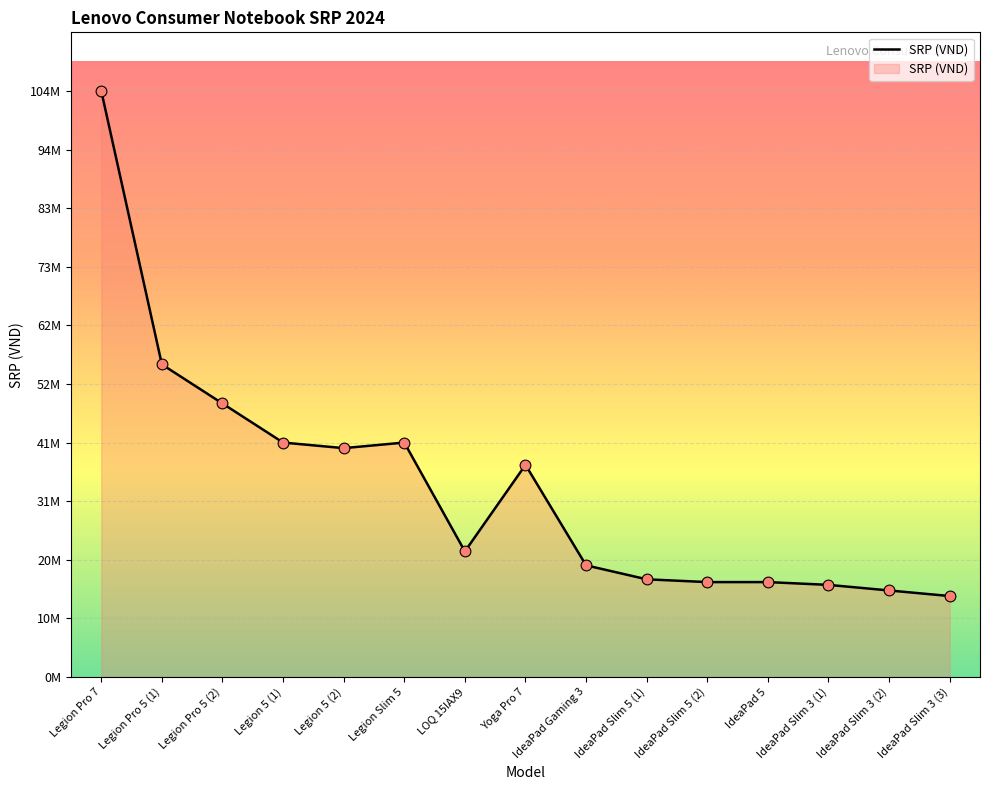

Approximately how many times larger is the value at LOQ 15IAX9 compared to IdeaPad Slim 5 (2)?

1.3